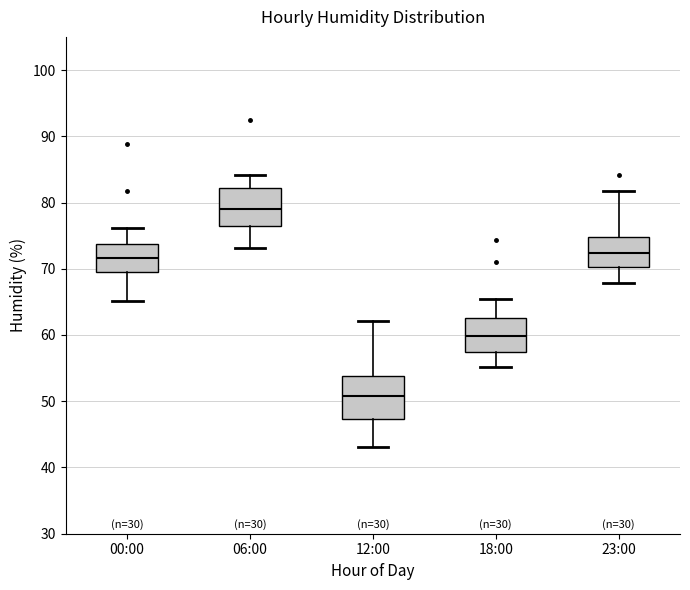

Reading left to right, transcribe this box plot: for each box, give where its median line is, the range the box spans, and where its two whiskers end, as read against the y-axis. The values are not printed on the chart, so give them approximately, as read against the axis.

00:00: median 72, box 70 to 74, whiskers 65 to 76
06:00: median 79, box 76 to 82, whiskers 73 to 84
12:00: median 51, box 47 to 54, whiskers 43 to 62
18:00: median 60, box 57 to 63, whiskers 55 to 65
23:00: median 72, box 70 to 75, whiskers 68 to 82